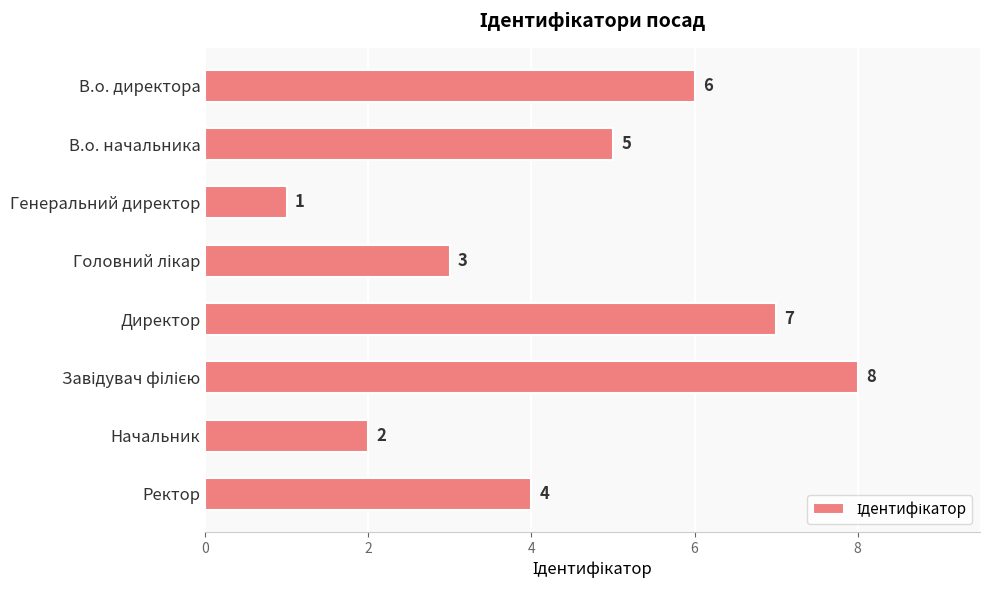

Count the values in the range 3 to 7.

5